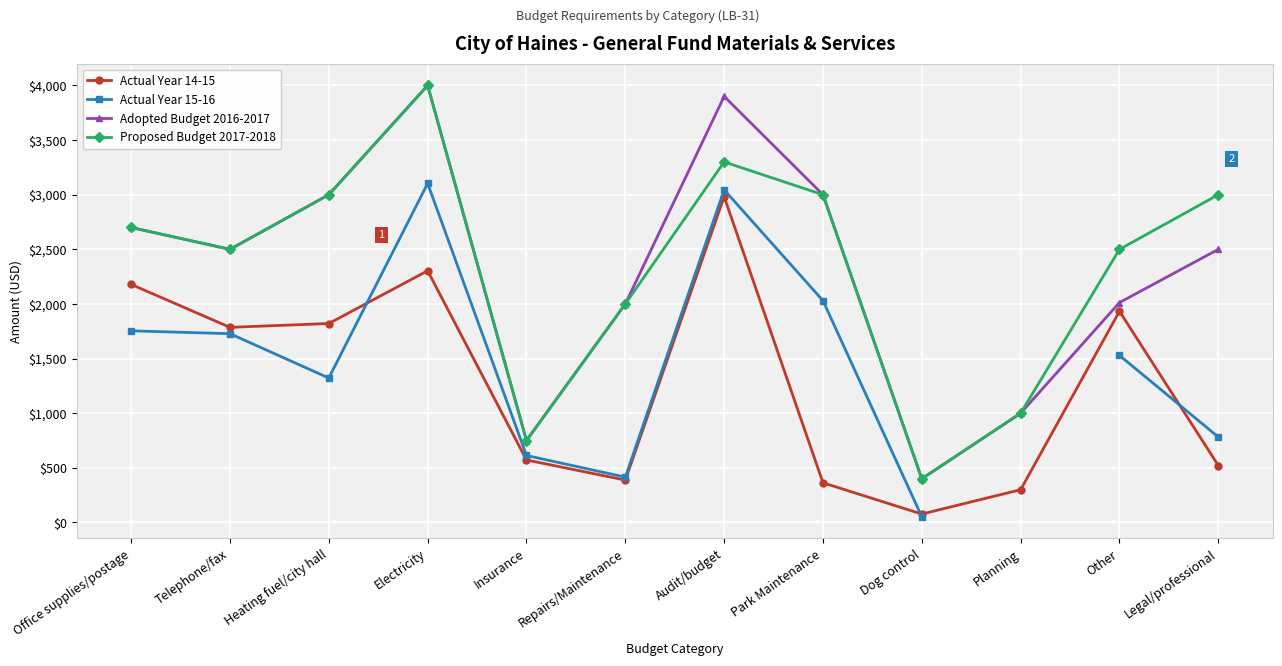

What is the spread (max minus min) of values at Park Maintenance?

2637.0